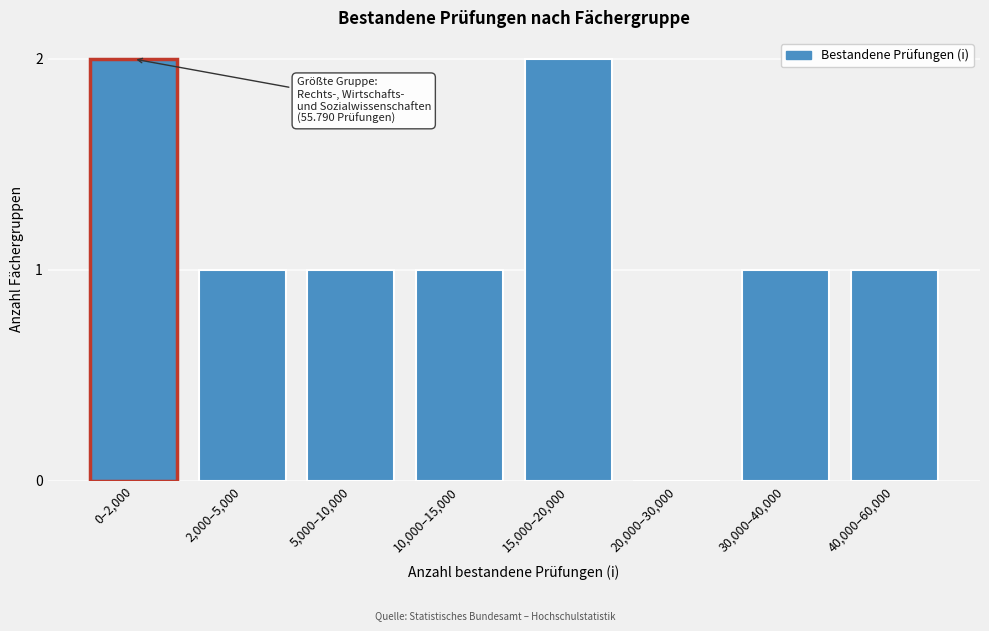

Reading left to right, what are all the values shown in this chart?

0–2,000=2	2,000–5,000=1	5,000–10,000=1	10,000–15,000=1	15,000–20,000=2	20,000–30,000=0	30,000–40,000=1	40,000–60,000=1